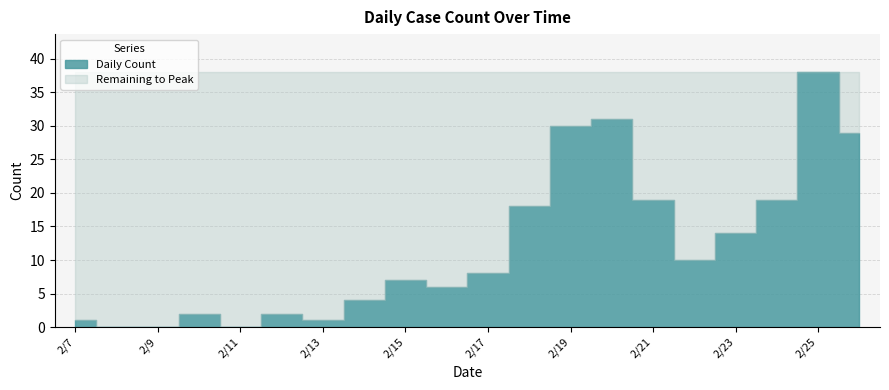

What is the difference between the maximum and minimum values?

38